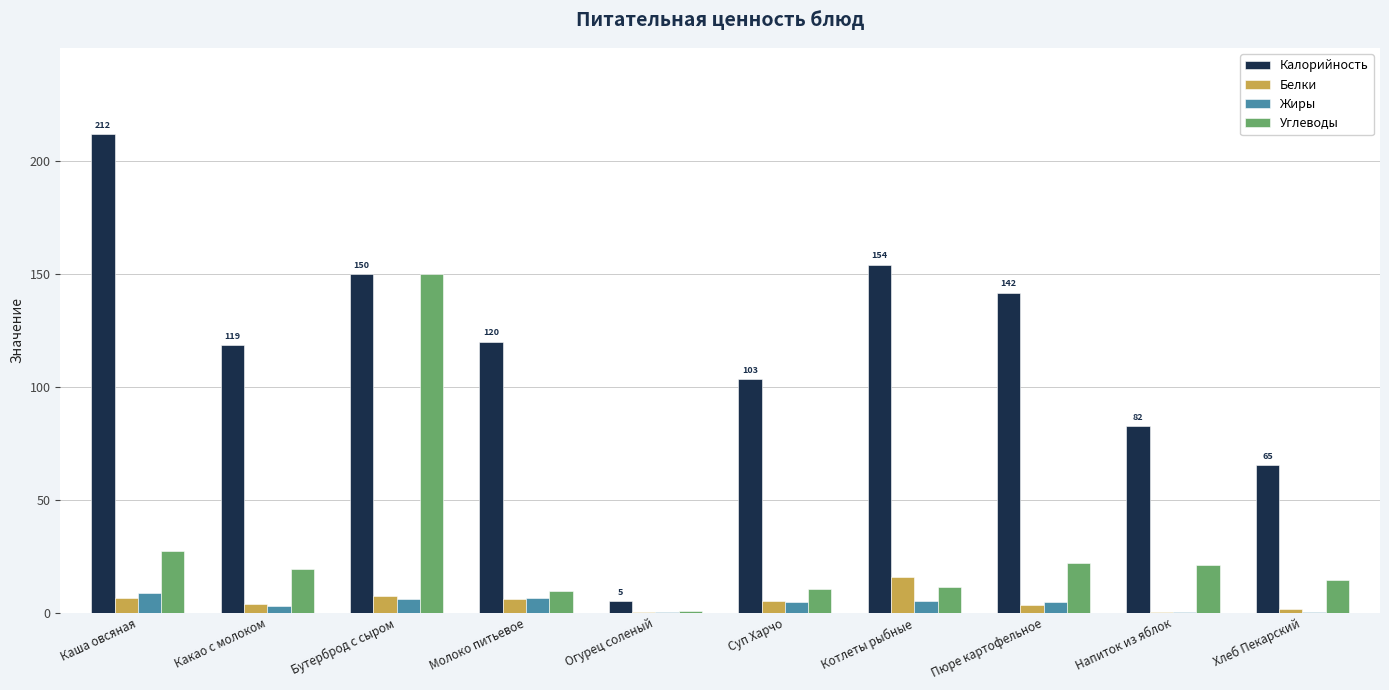

How many data points does each series have?

10